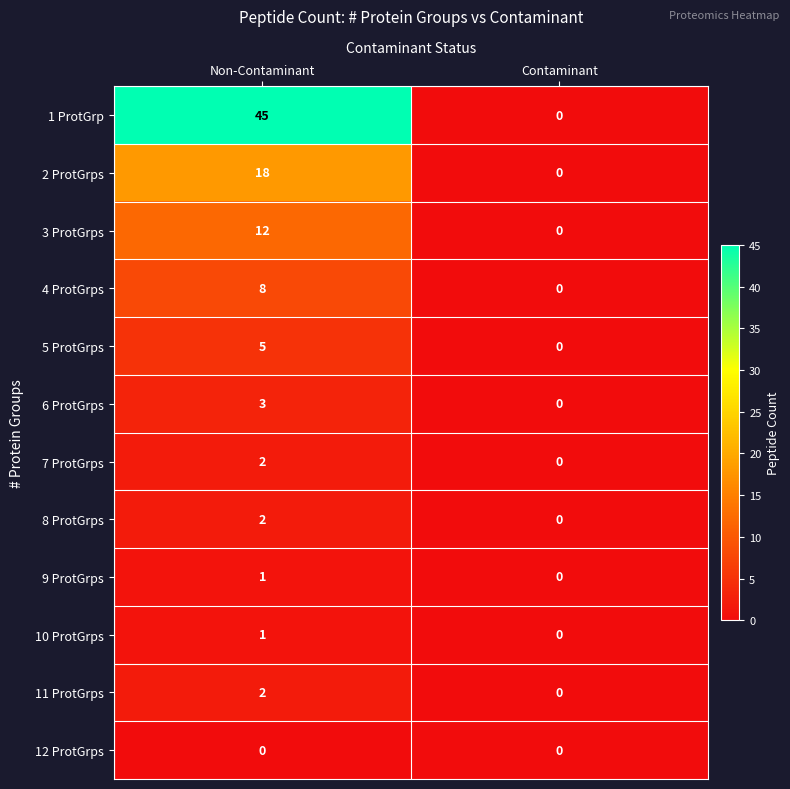

What is the sum of the 6 ProtGrps values at Non-Contaminant and Contaminant?

3